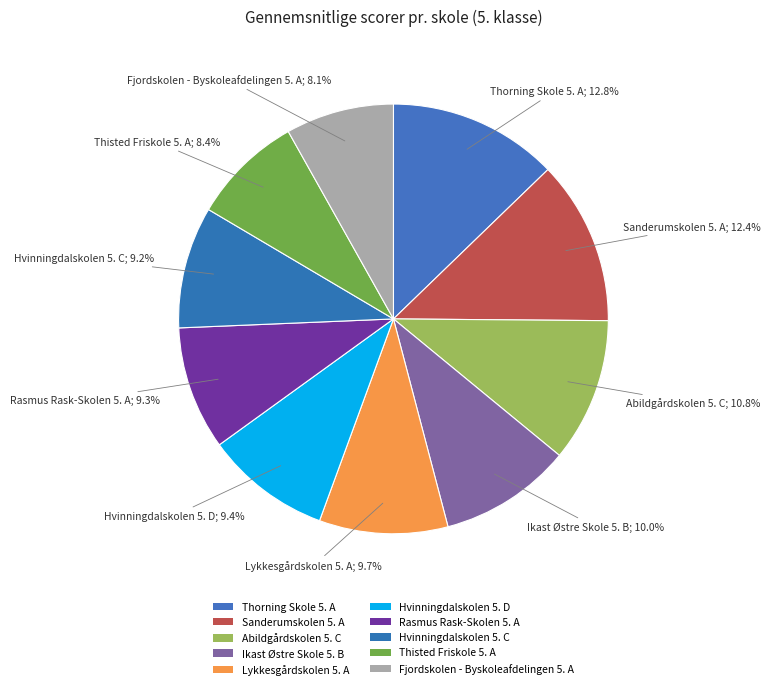

How many slices are in this pie chart?

10